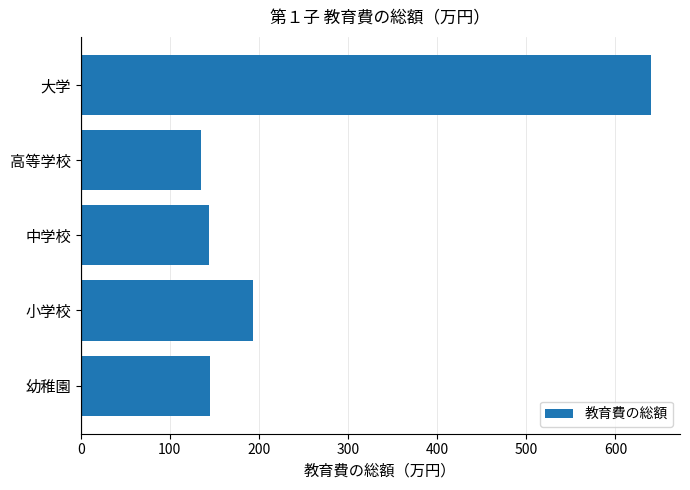

Which category has the highest value across all series?

大学